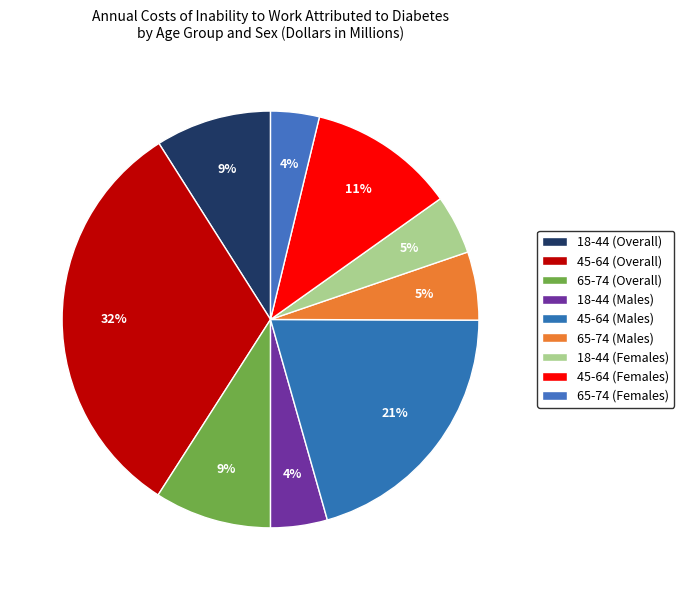

Count the number of slices in the pie.

9